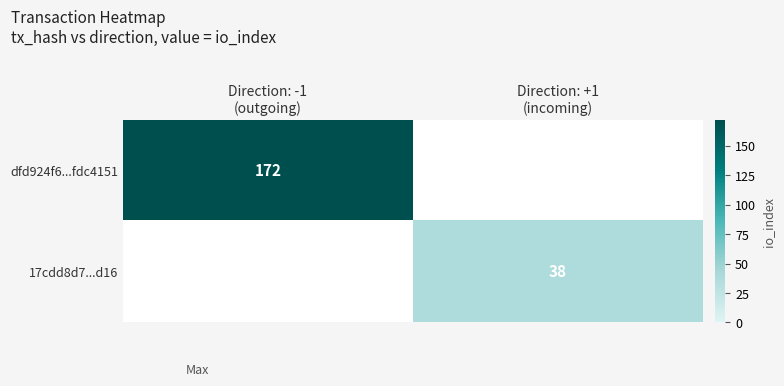

The value of 17cdd8d7...d16 at Direction: +1 (incoming) is 21.5. True or false?

False